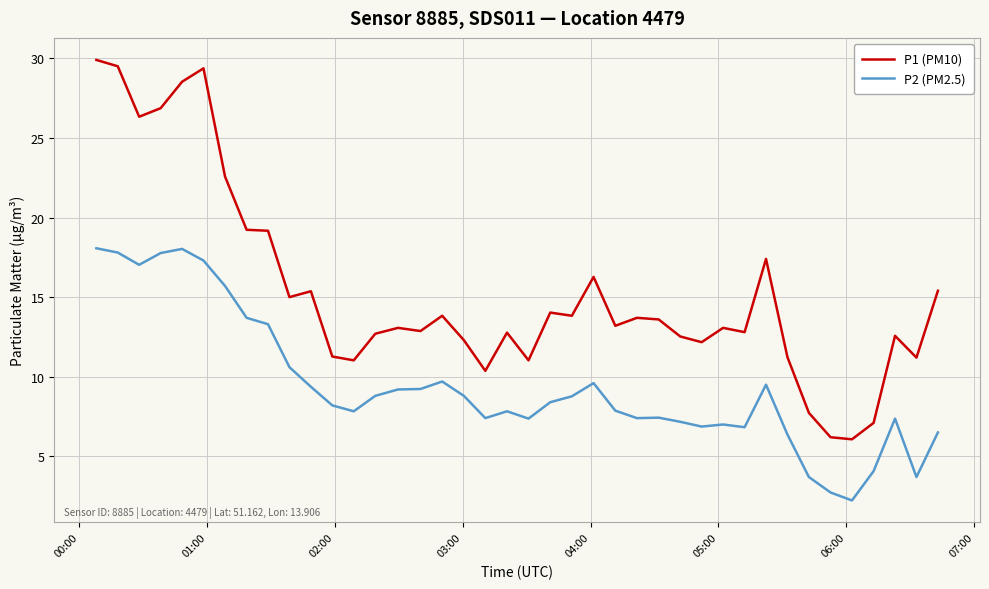

Is this an area chart (filled region under the line)?

No